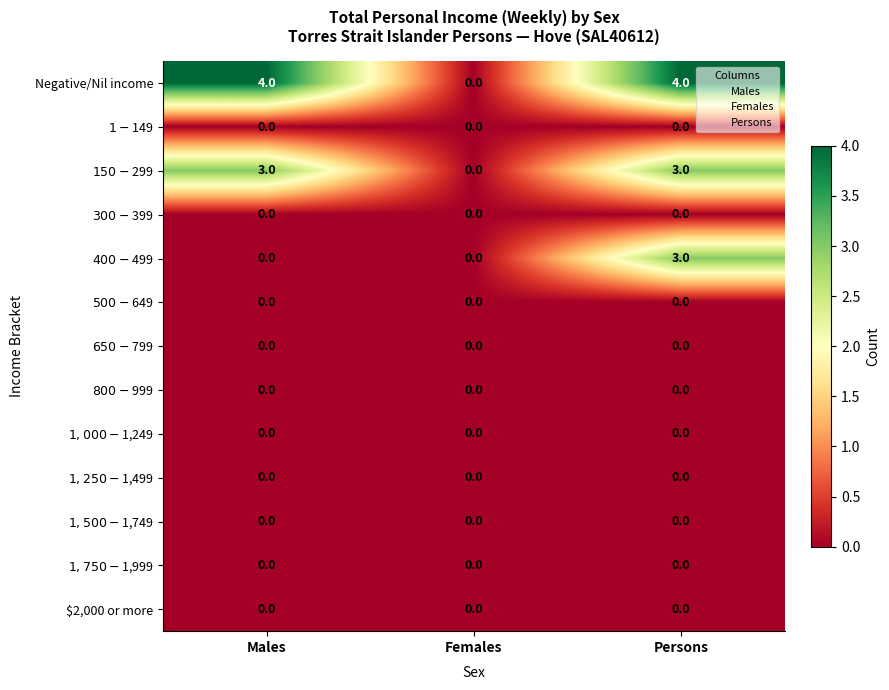

Between Males and Females, which series saw the biggest shift?

Negative/Nil income